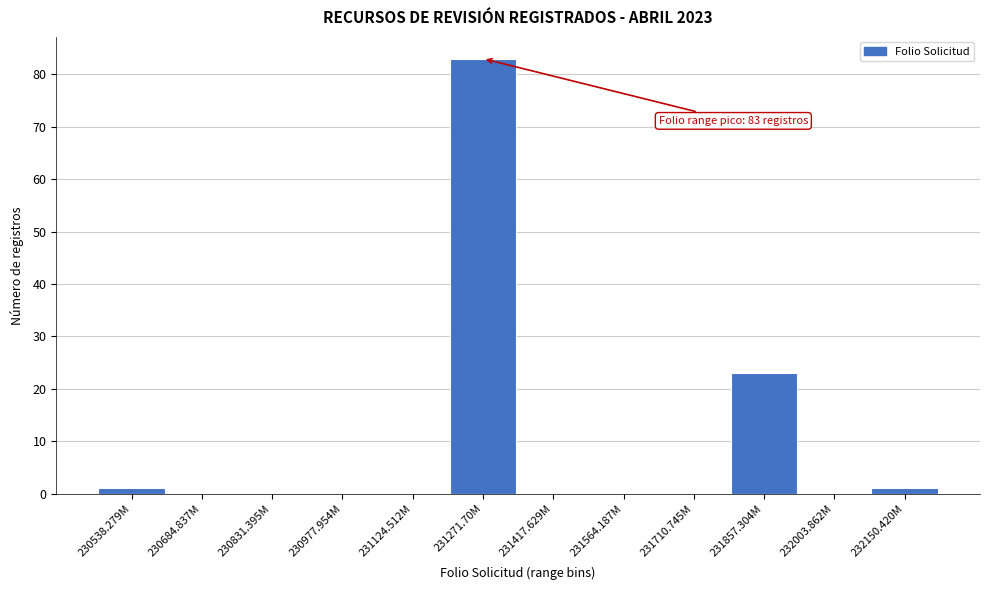

Reading left to right, what are all the values shown in this chart?

230538.279M=1	230684.837M=0	230831.395M=0	230977.954M=0	231124.512M=0	231271.70M=83	231417.629M=0	231564.187M=0	231710.745M=0	231857.304M=23	232003.862M=0	232150.420M=1